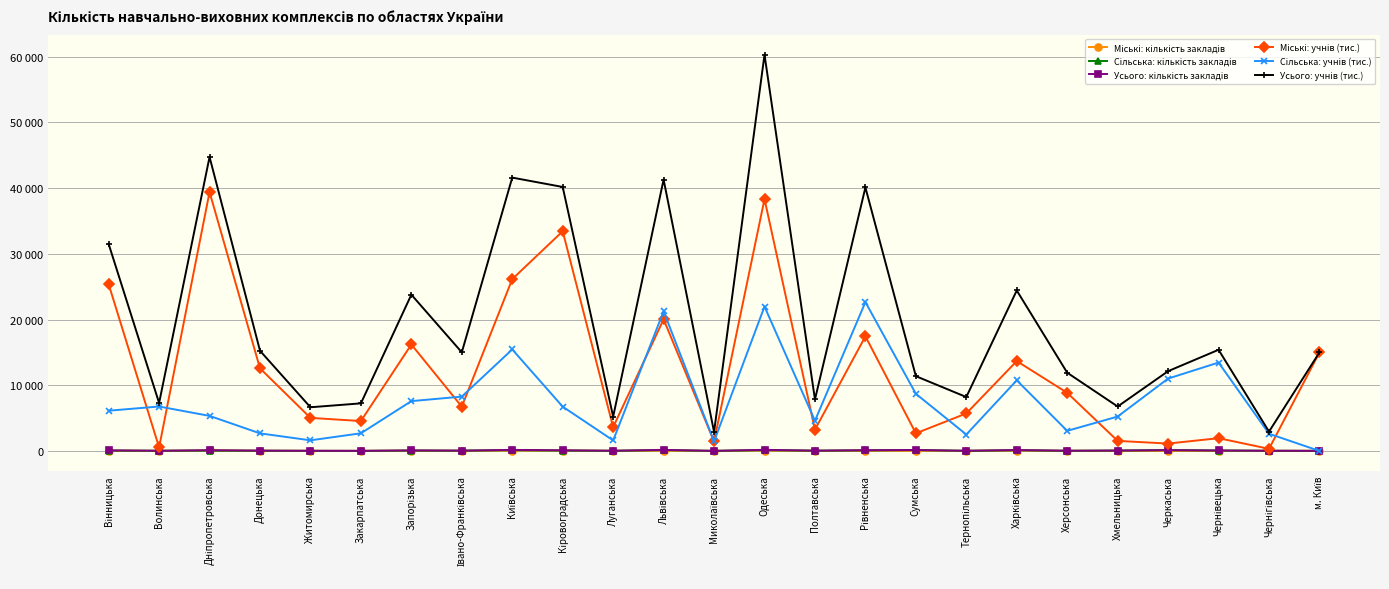

Does the chart have visible grid lines?

Yes